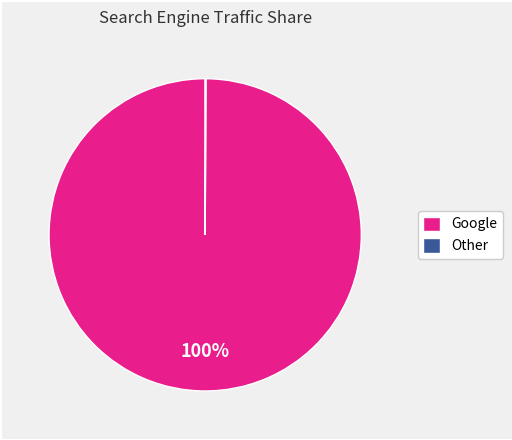

To the nearest percent, what is the average slice percentage?

50%